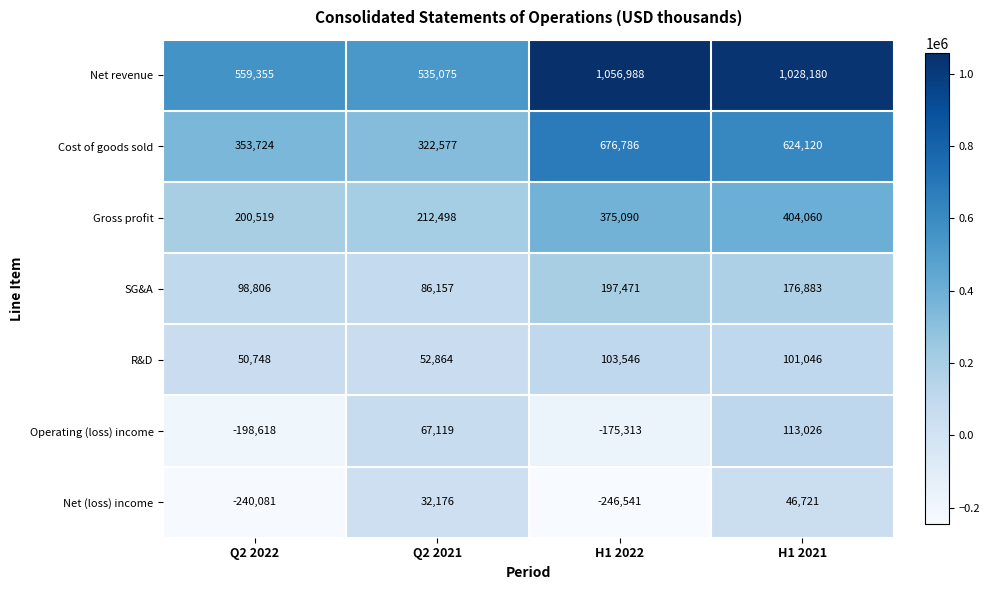

How many data points does each series have?

4